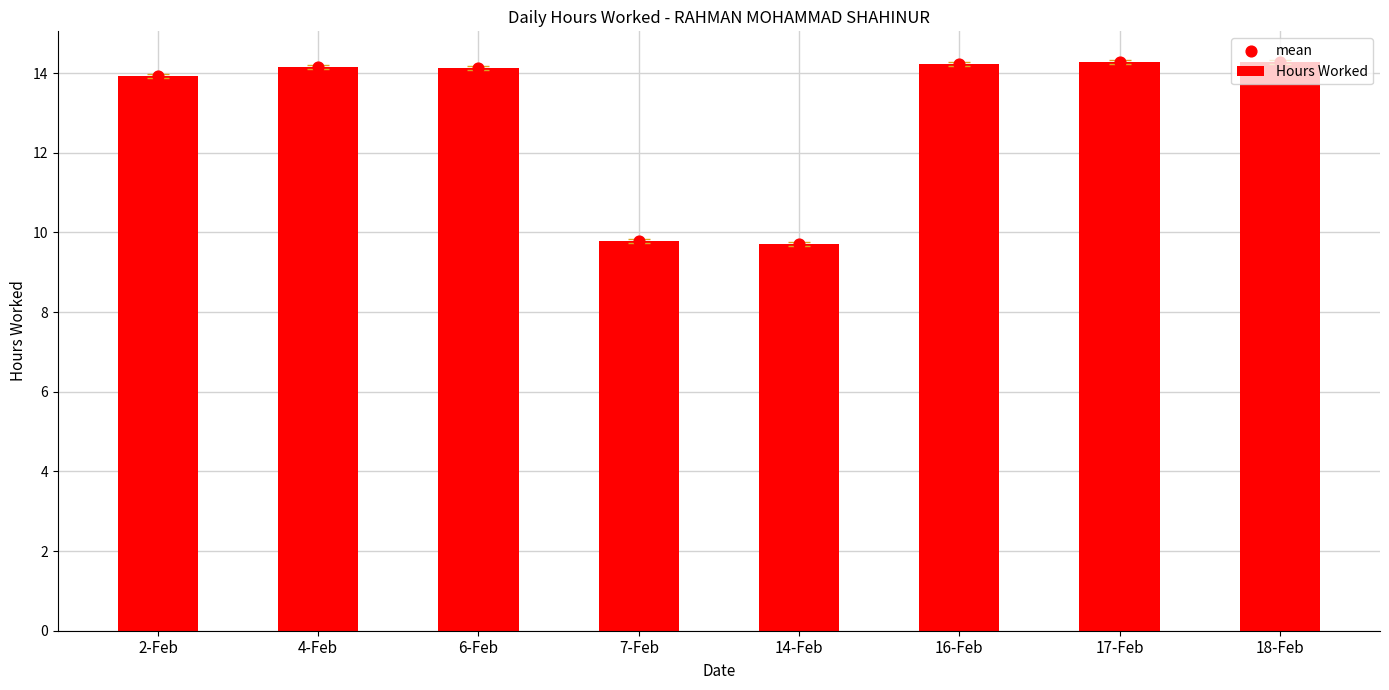

What is the total value across all series at 7-Feb?

19.6